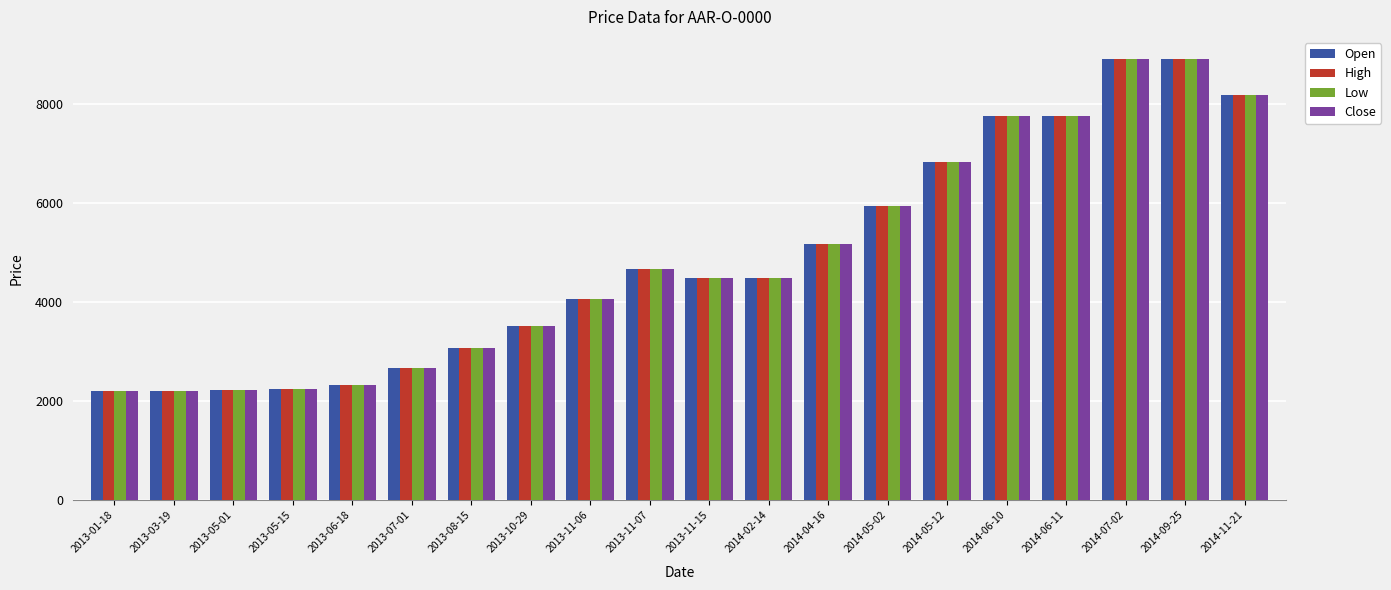

What is the minimum value for Open?

2200